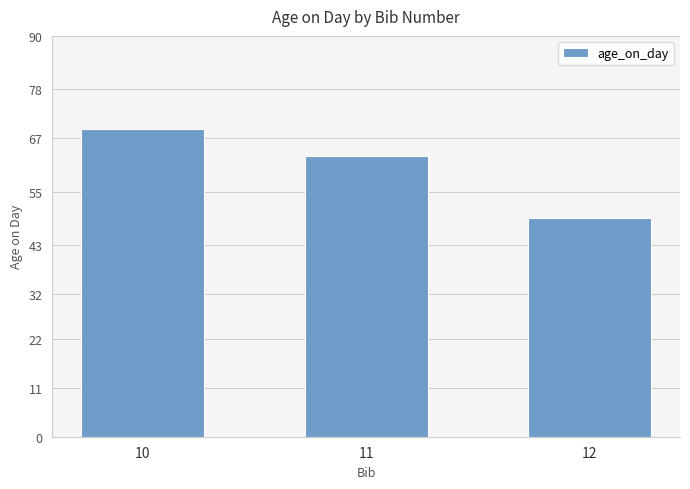

At which category does the chart reach its peak across all series?

10